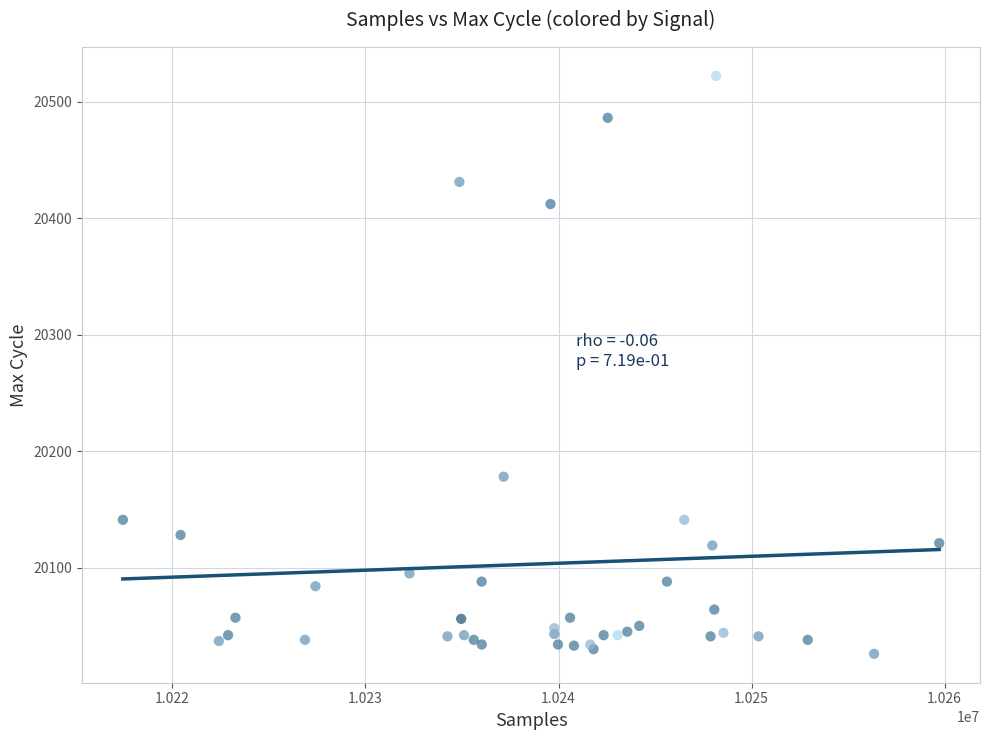

What Y value in the scatter plot is closest to 20274?

20178